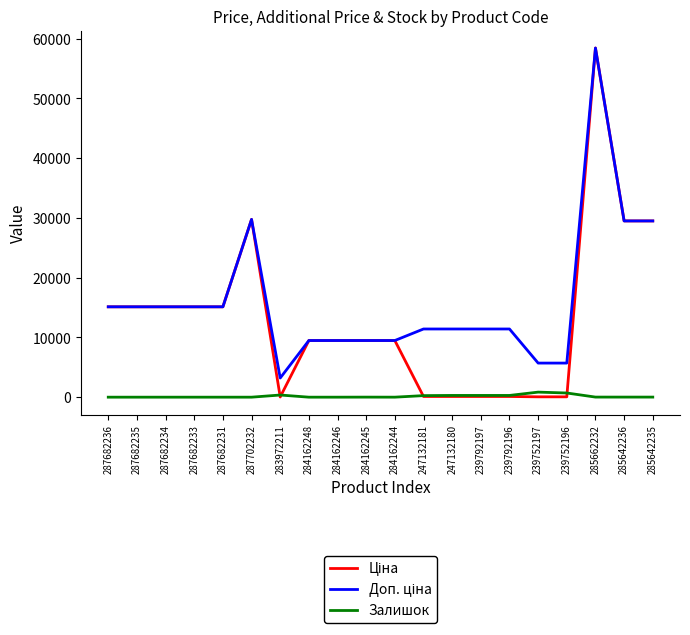

At which category is the sum across all series the highest?

285662232